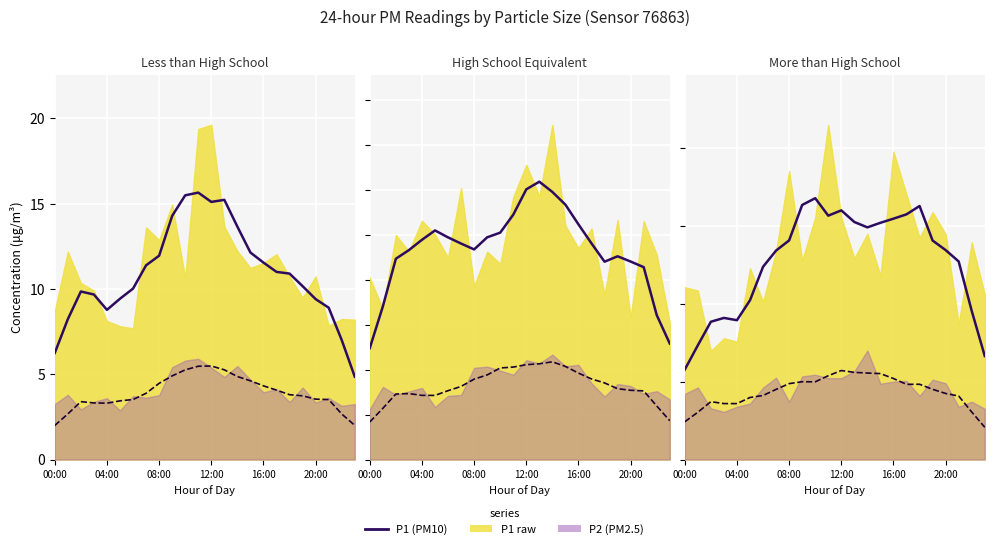

How many interior local valleys (lower than both neighbors) does the data have?

3